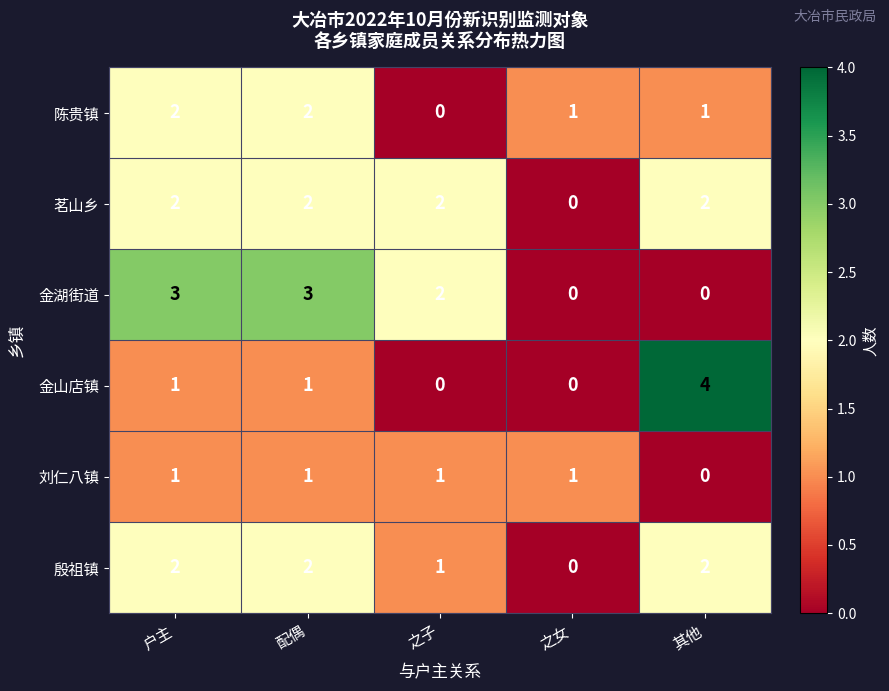

Reading left to right, transcribe all the data shown in this chart.

陈贵镇: 2	2	0	1	1
茗山乡: 2	2	2	0	2
金湖街道: 3	3	2	0	0
金山店镇: 1	1	0	0	4
刘仁八镇: 1	1	1	1	0
殷祖镇: 2	2	1	0	2